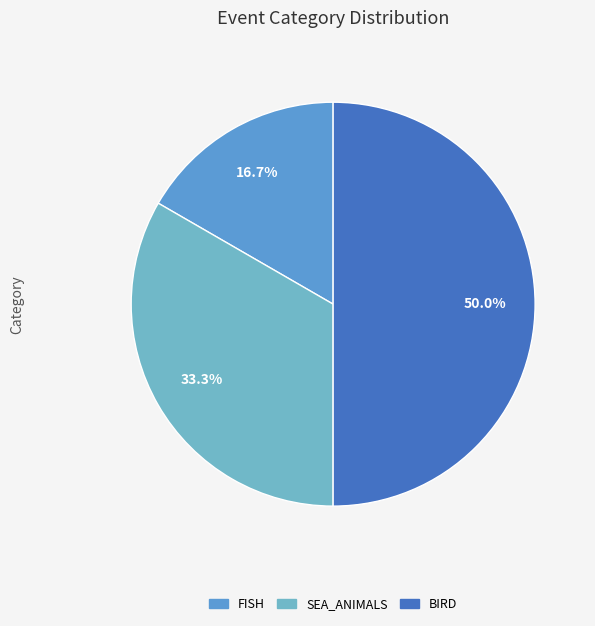

Count the number of slices in the pie.

3